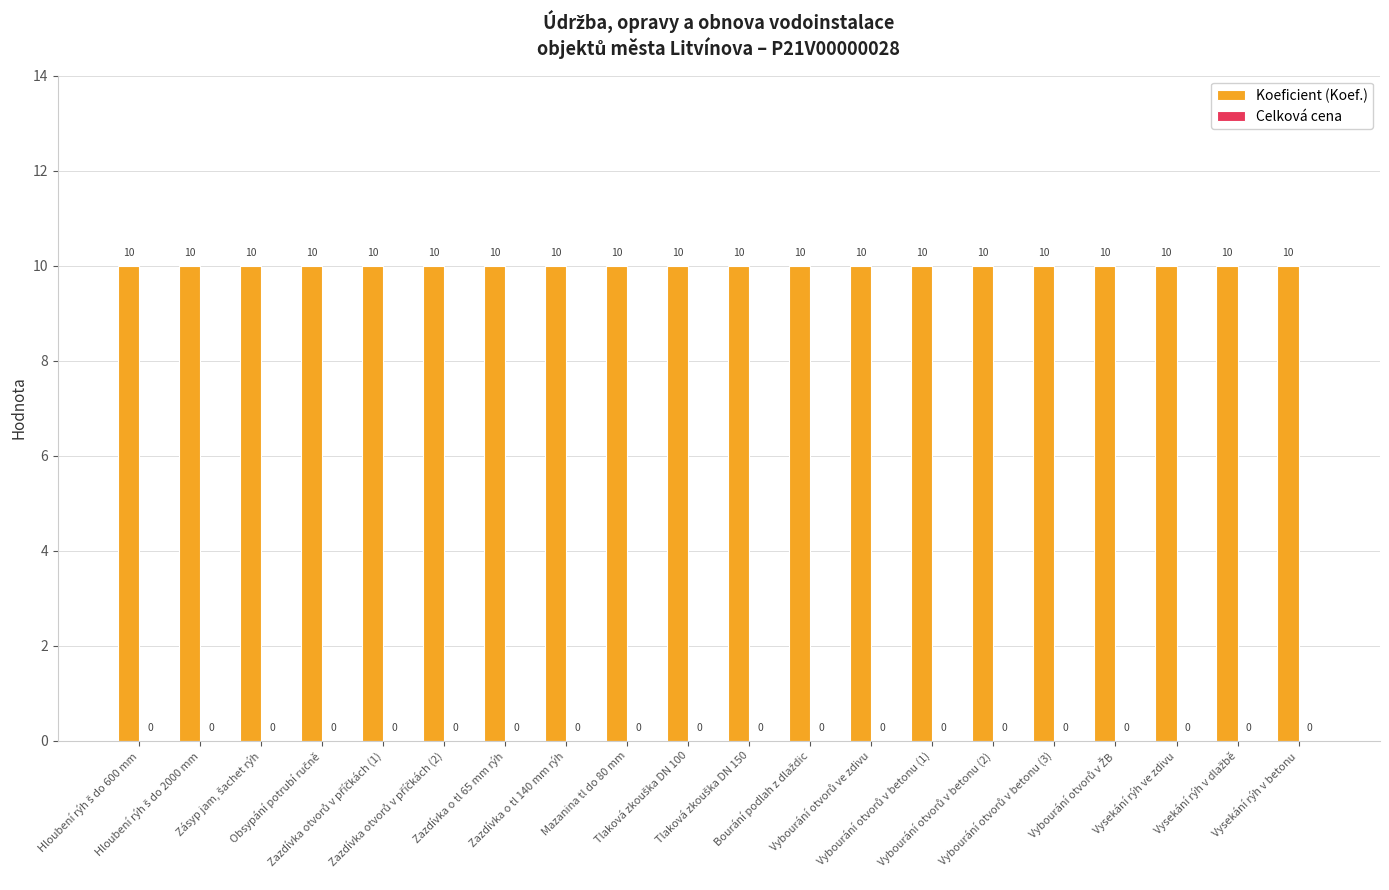

Which series has the largest total across all categories?

Koeficient (Koef.)